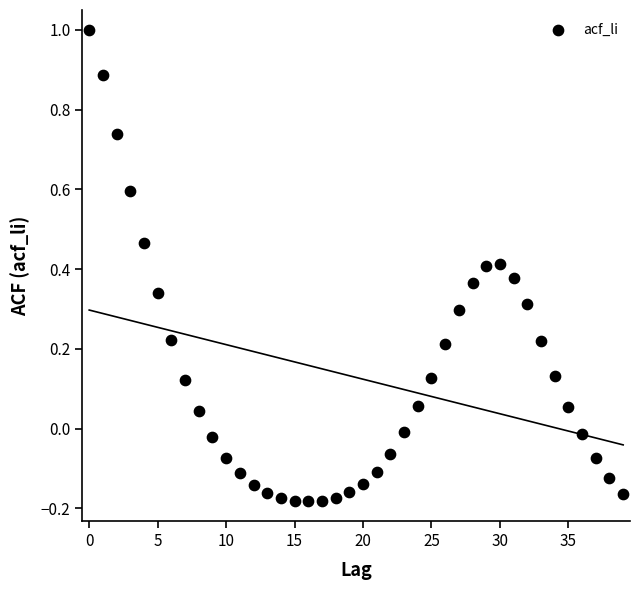

What is the range of Y values (max minus min)?

1.2